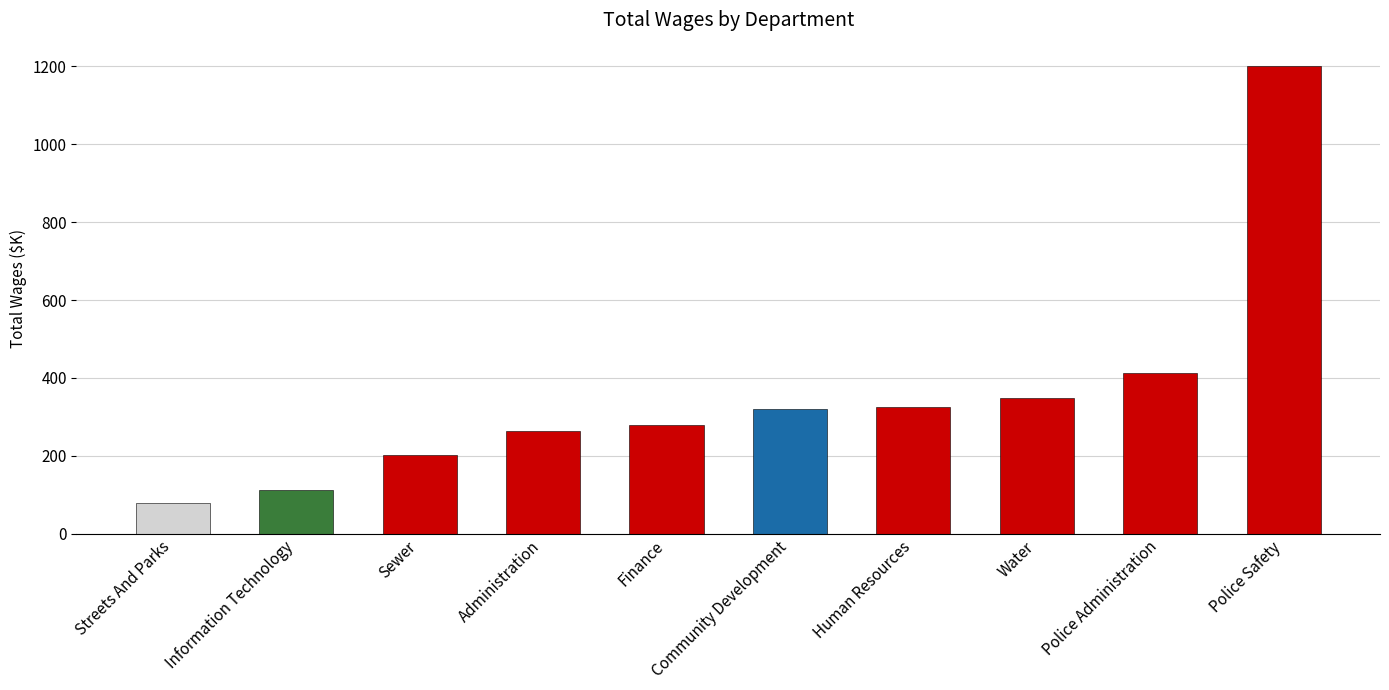

What is the approximate value at Streets And Parks?

79.6